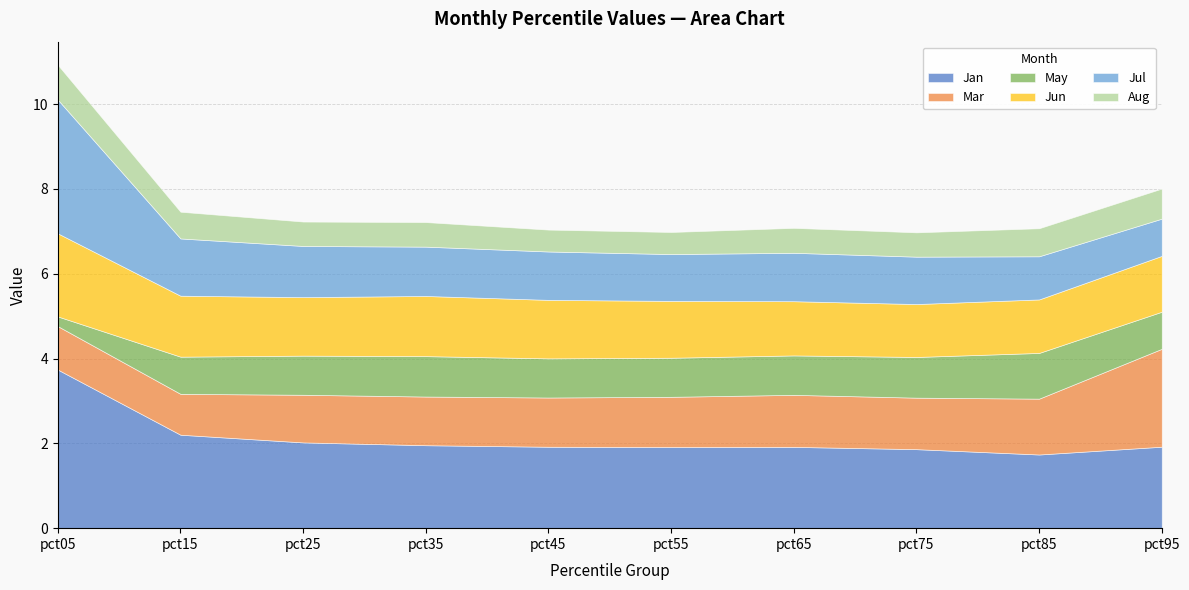

Rank the series at pct05 from lowest to highest value.

May, Aug, Mar, Jun, Jul, Jan